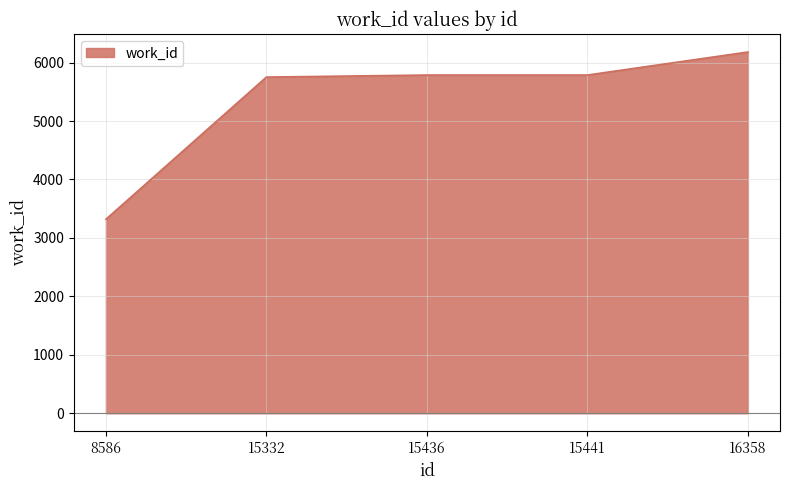

True or false: the data shows 10297 at 15436.

False